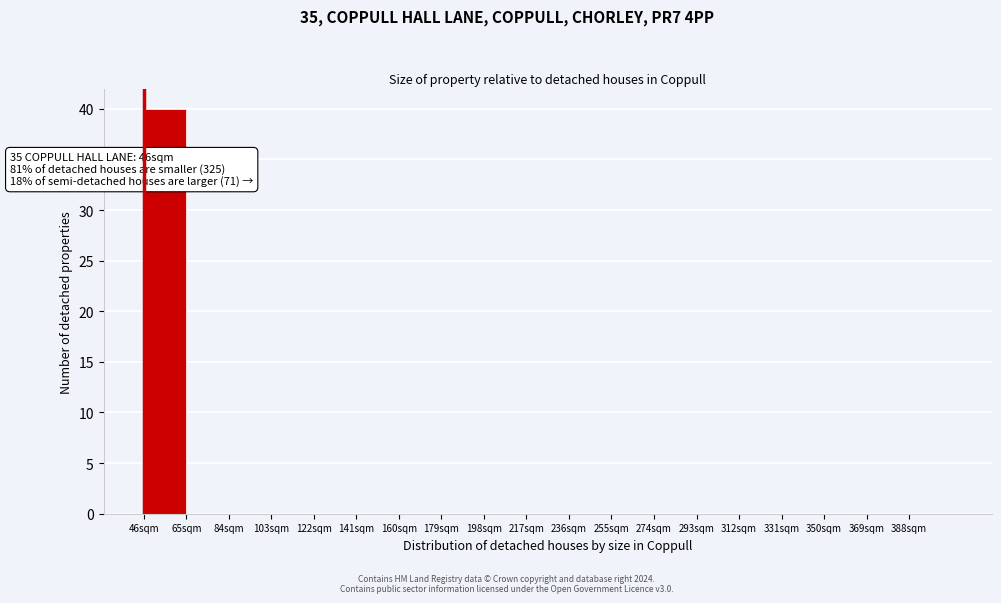

Over which range of the x-axis is the bar tallest?

46 to 65